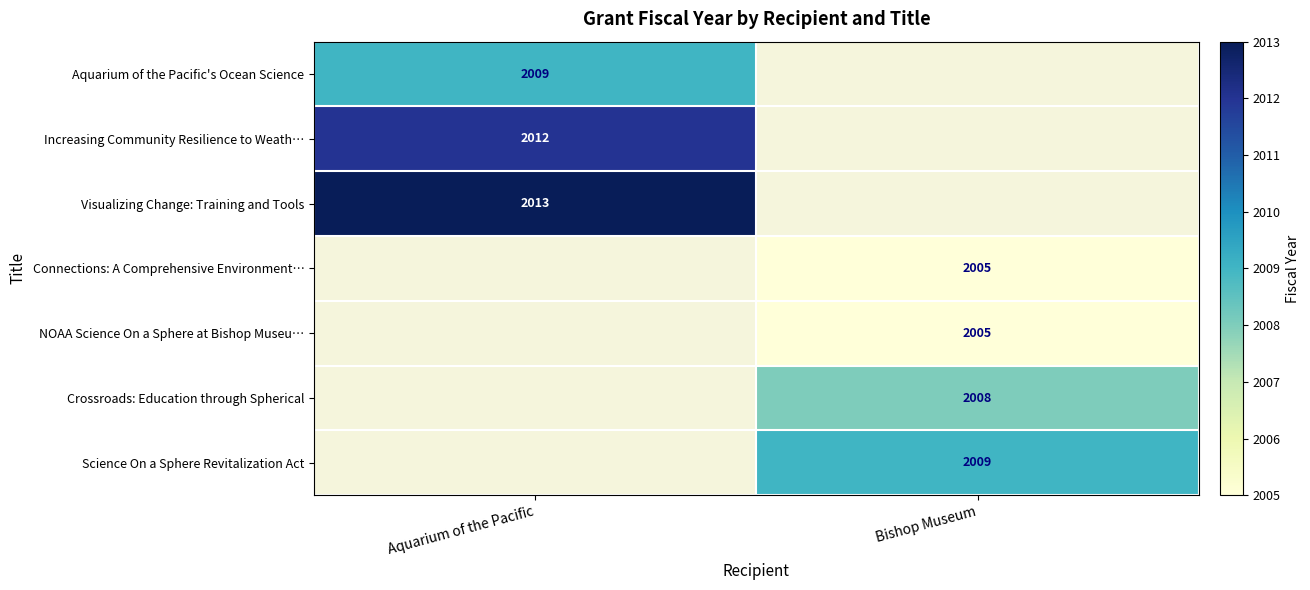

The NOAA Science On a Sphere at Bishop Museu… series shows 2005 at Bishop Museum. True or false?

True